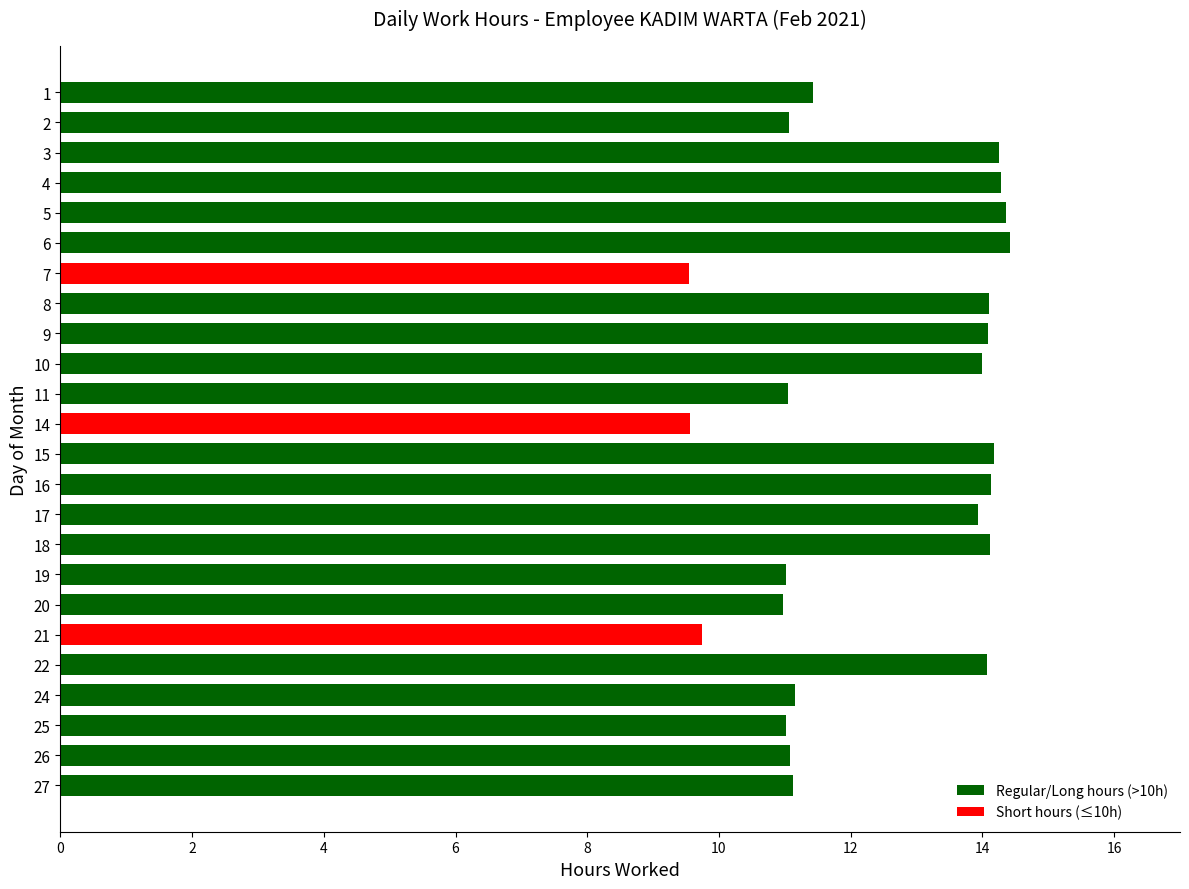

True or false: the data shows 7.5 at 19.

False